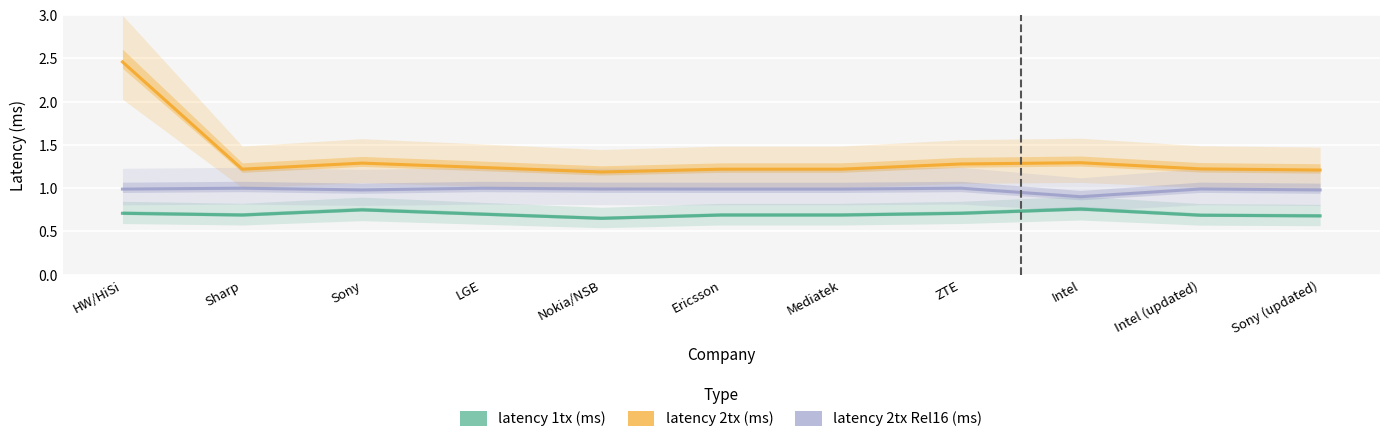

True or false: latency 1tx (ms) and latency 2tx Rel16 (ms) cross at least once.

False